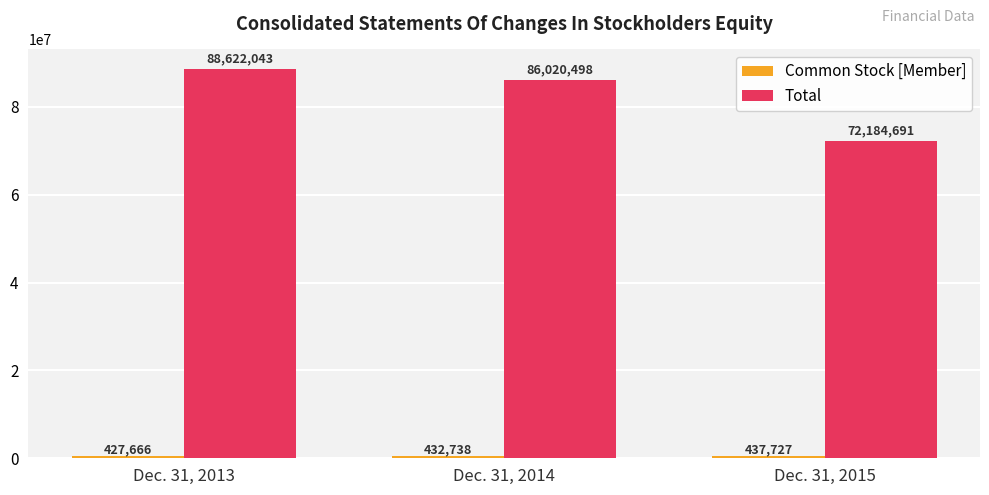

Which category has the highest value across all series?

Dec. 31, 2013